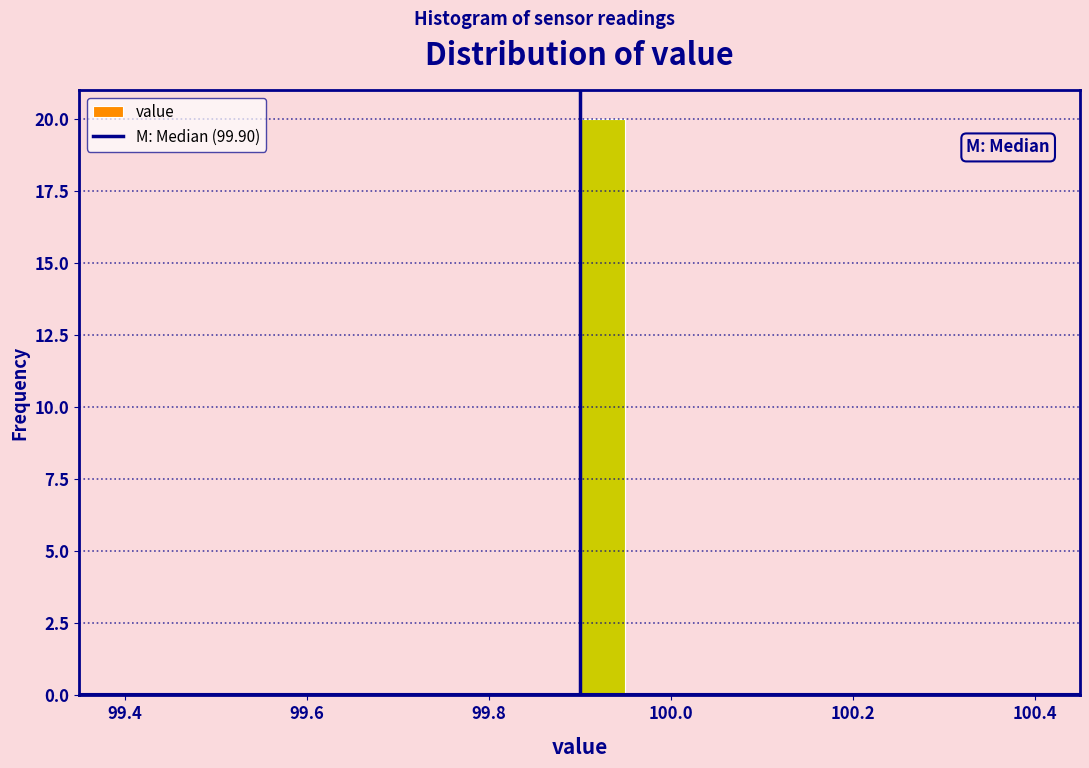

Around what value on the x-axis is the tallest bar? Give the approximate position of its centre, as read against the axis.

99.92